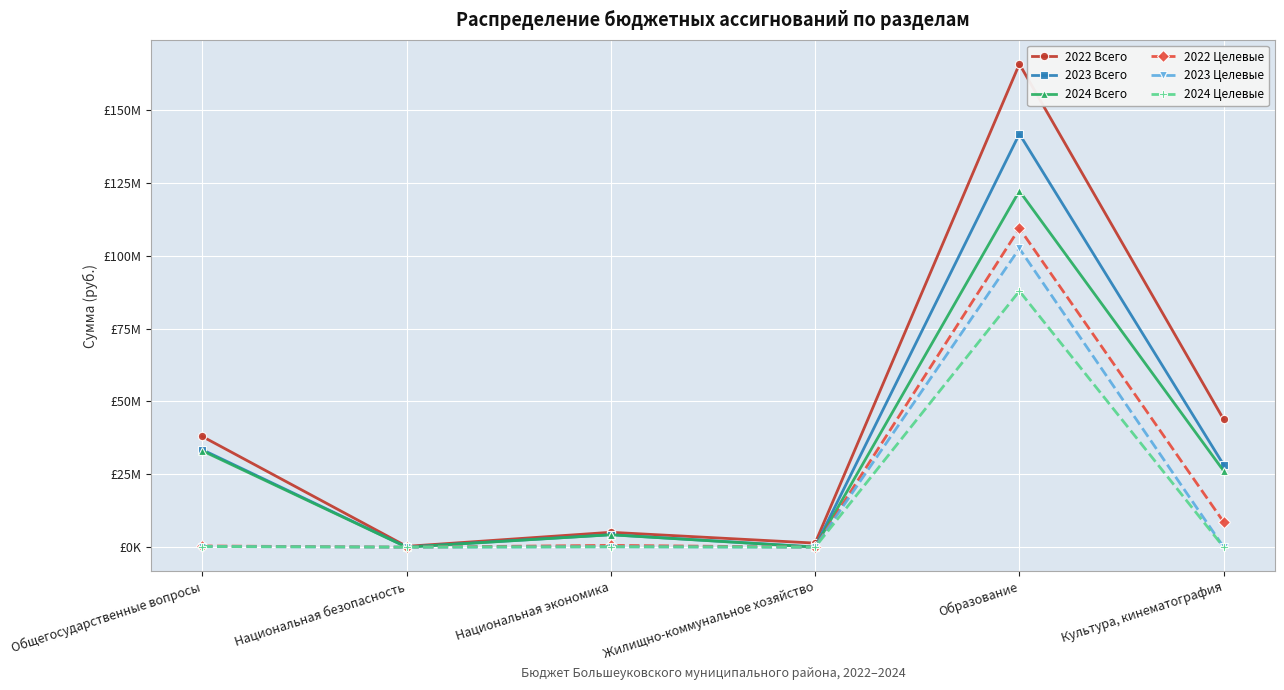

What is the difference between the maximum and minimum values in the 2023 Всего series?

141699822.4